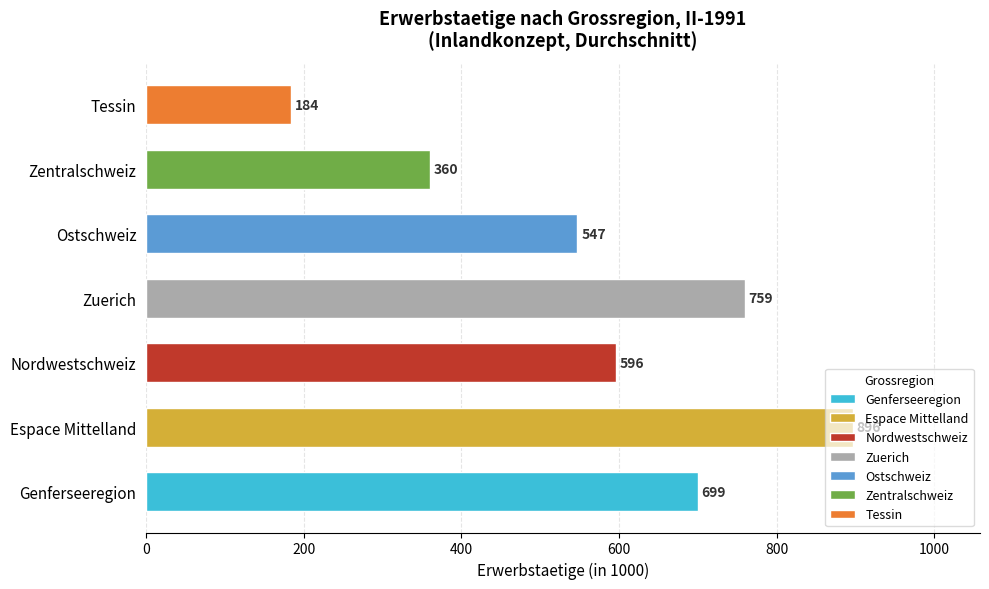

Count the number of categories in the chart.

7